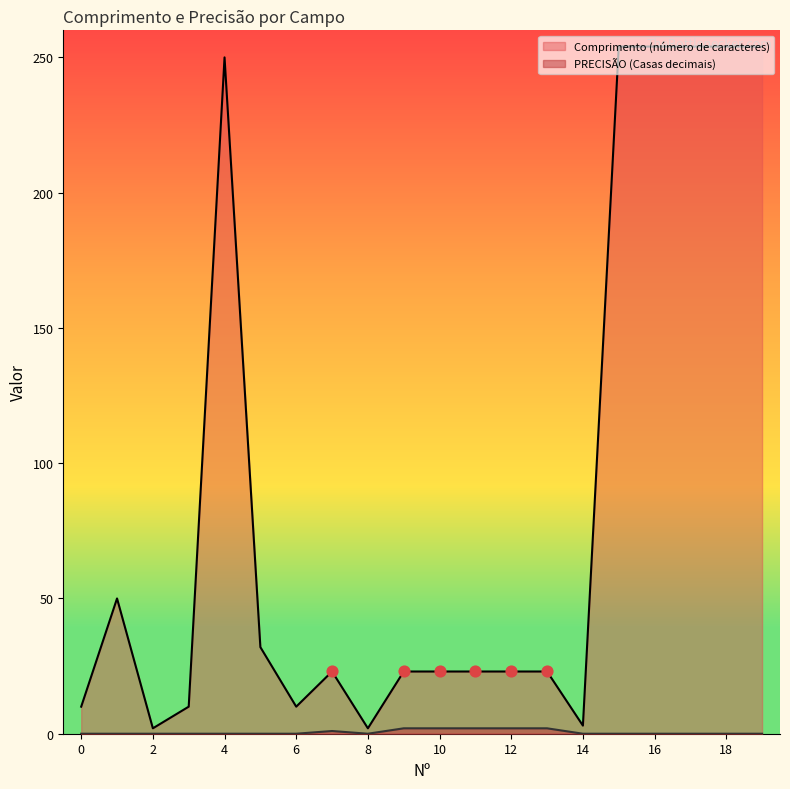

Which series has the largest Y range (max minus min)?

Comprimento (número de caracteres)